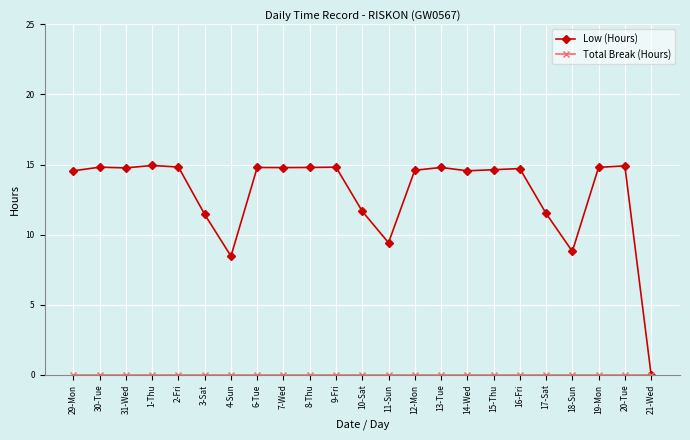

True or false: Low (Hours) has more than 0 interior local peaks.

True